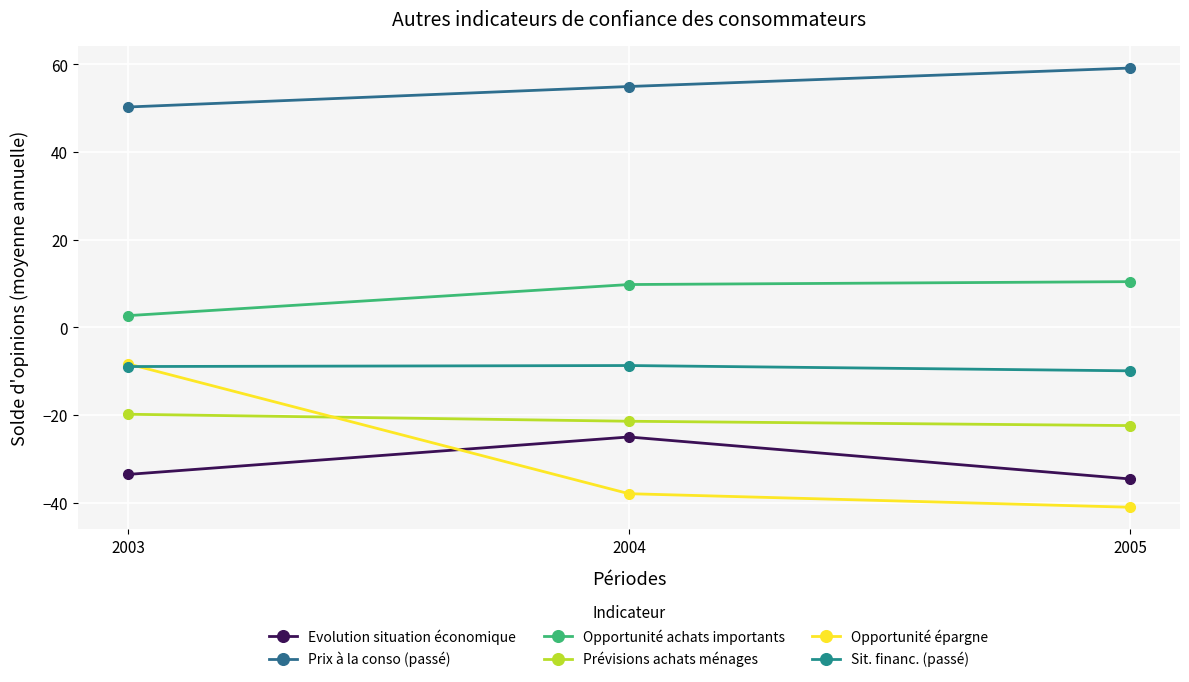

Which series has the largest range (max minus min)?

Opportunité épargne